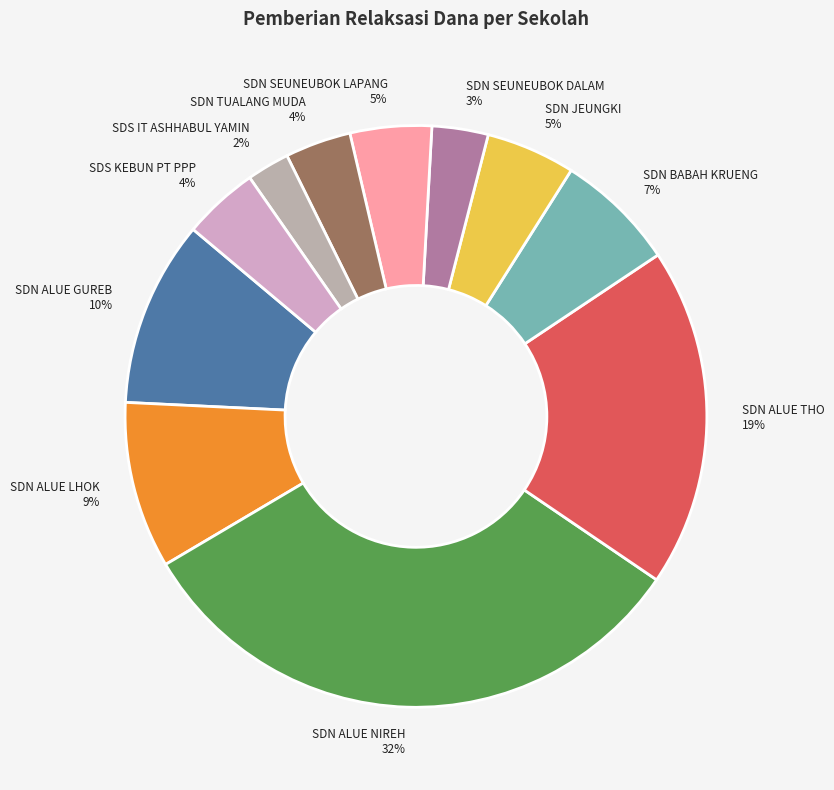

What percentage is the SDN TUALANG MUDA slice, to the nearest percent?

4%